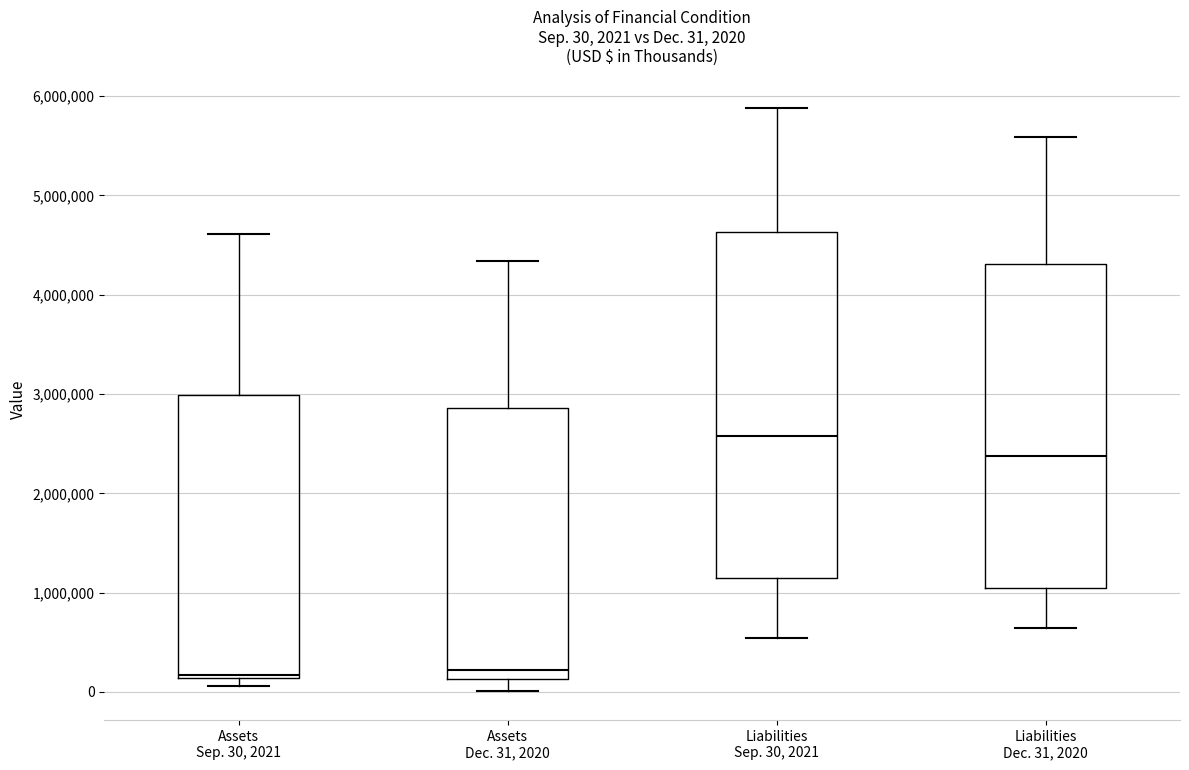

Which box is the tallest, from its lower edge to its upper edge?

Liabilities Sep. 30, 2021